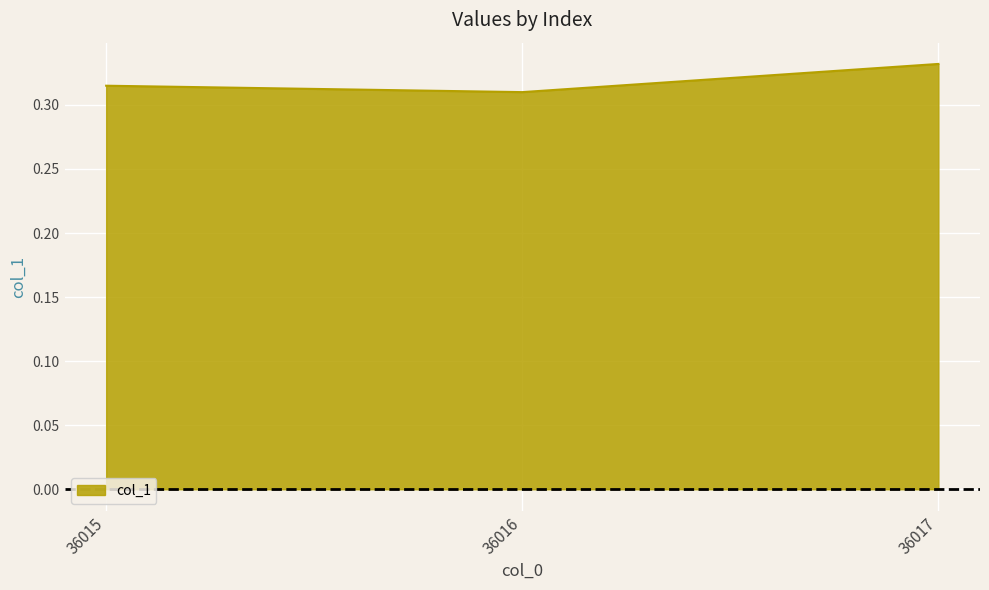

What is the value of the 1st point from the left?

0.3